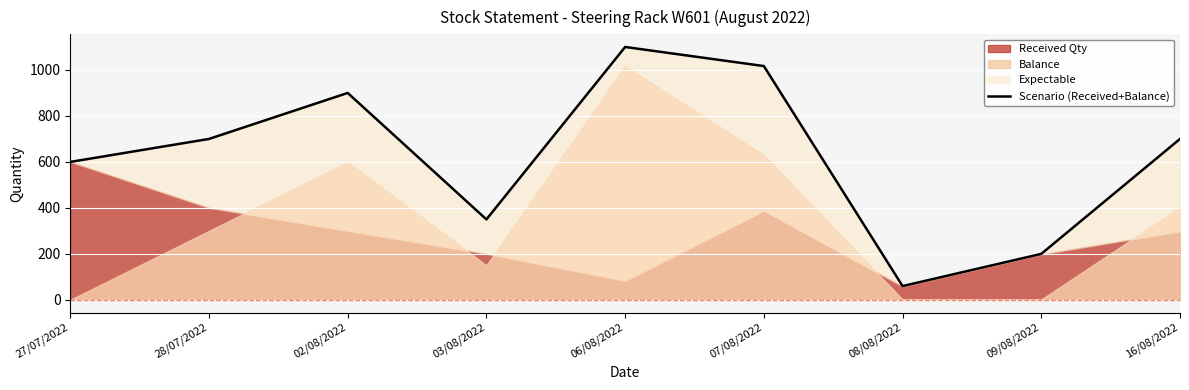

The chart shows a value of 350 at 03/08/2022. True or false?

True